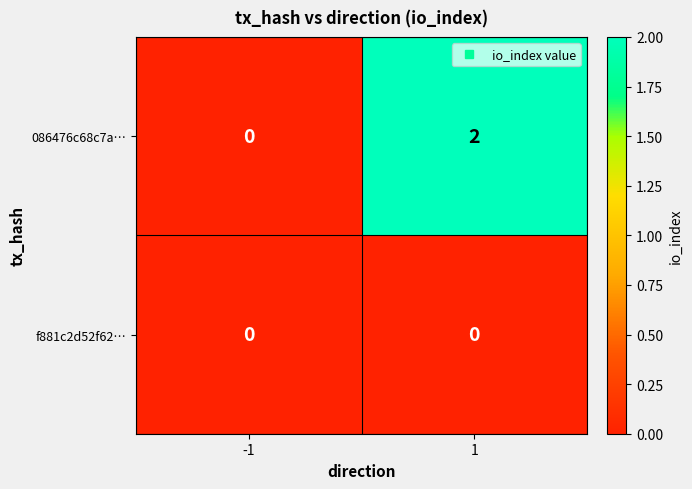

Is the value of f881c2d52f62… at 1 greater than the value of 086476c68c7a… at 1?

No